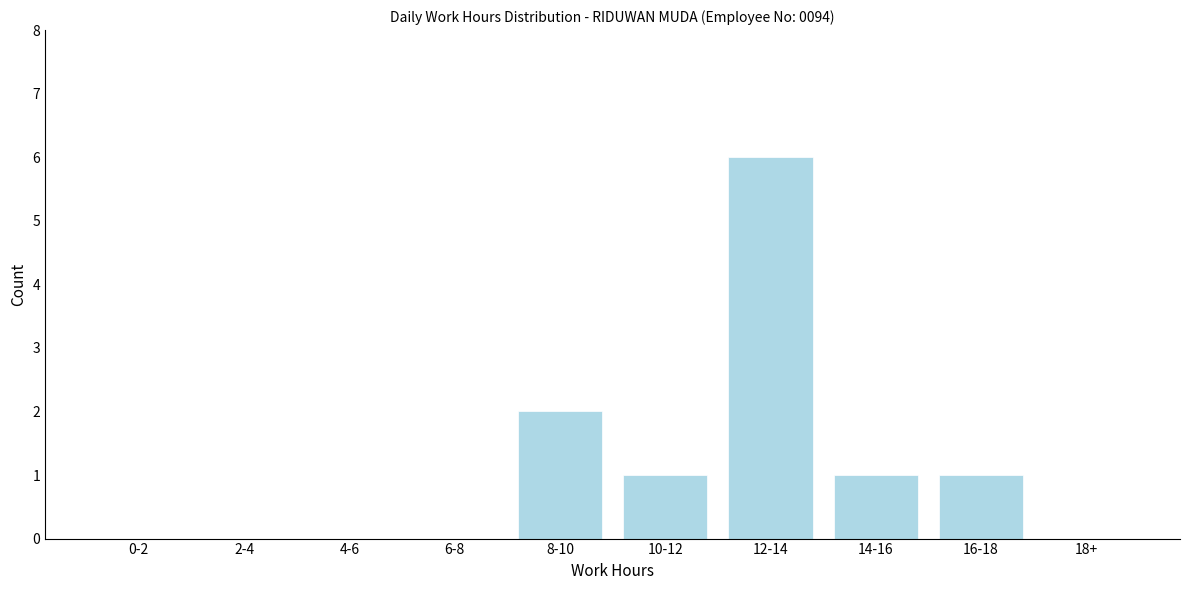

Reading right to left, extract all data points from this chart.

18+=0	16-18=1	14-16=1	12-14=6	10-12=1	8-10=2	6-8=0	4-6=0	2-4=0	0-2=0